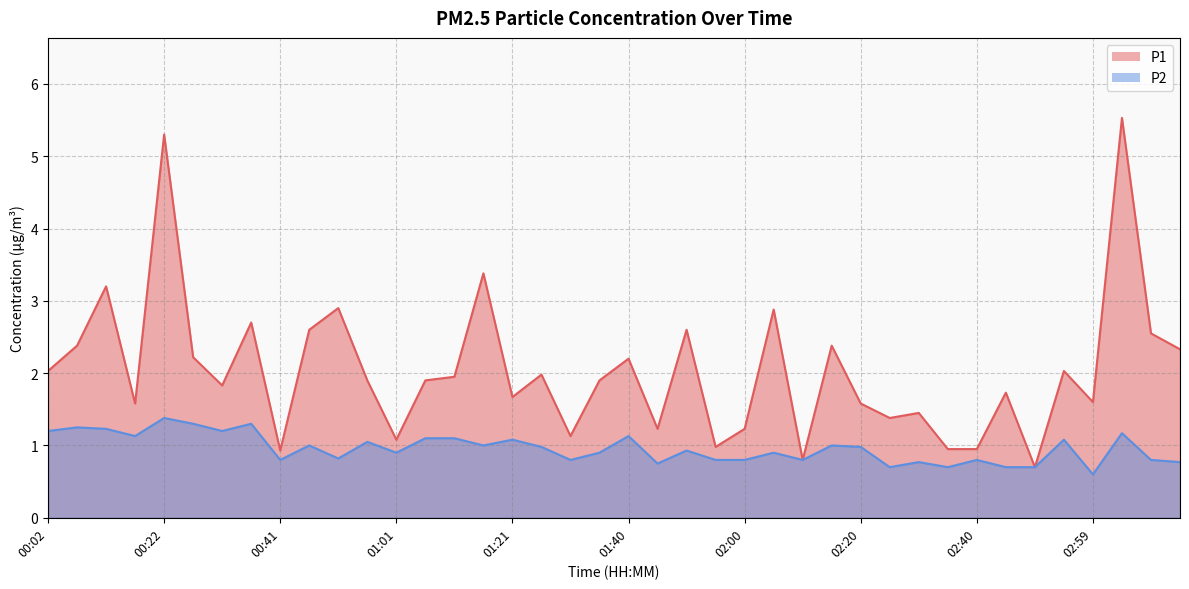

Reading left to right, what are all the values shown in this chart?

P1: 2.0	2.4	3.2	1.6	5.3	2.2	1.8	2.7	0.9	2.6	2.9	1.9	1.1	1.9	1.9	3.4	1.7	2.0	1.1	1.9	2.2	1.2	2.6	1.0	1.2	2.9	0.8	2.4	1.6	1.4	1.4	0.9	0.9	1.7	0.7	2.0	1.6	5.5	2.5	2.3
P2: 1.2	1.2	1.2	1.1	1.4	1.3	1.2	1.3	0.8	1.0	0.8	1.1	0.9	1.1	1.1	1.0	1.1	1.0	0.8	0.9	1.1	0.8	0.9	0.8	0.8	0.9	0.8	1.0	1.0	0.7	0.8	0.7	0.8	0.7	0.7	1.1	0.6	1.2	0.8	0.8